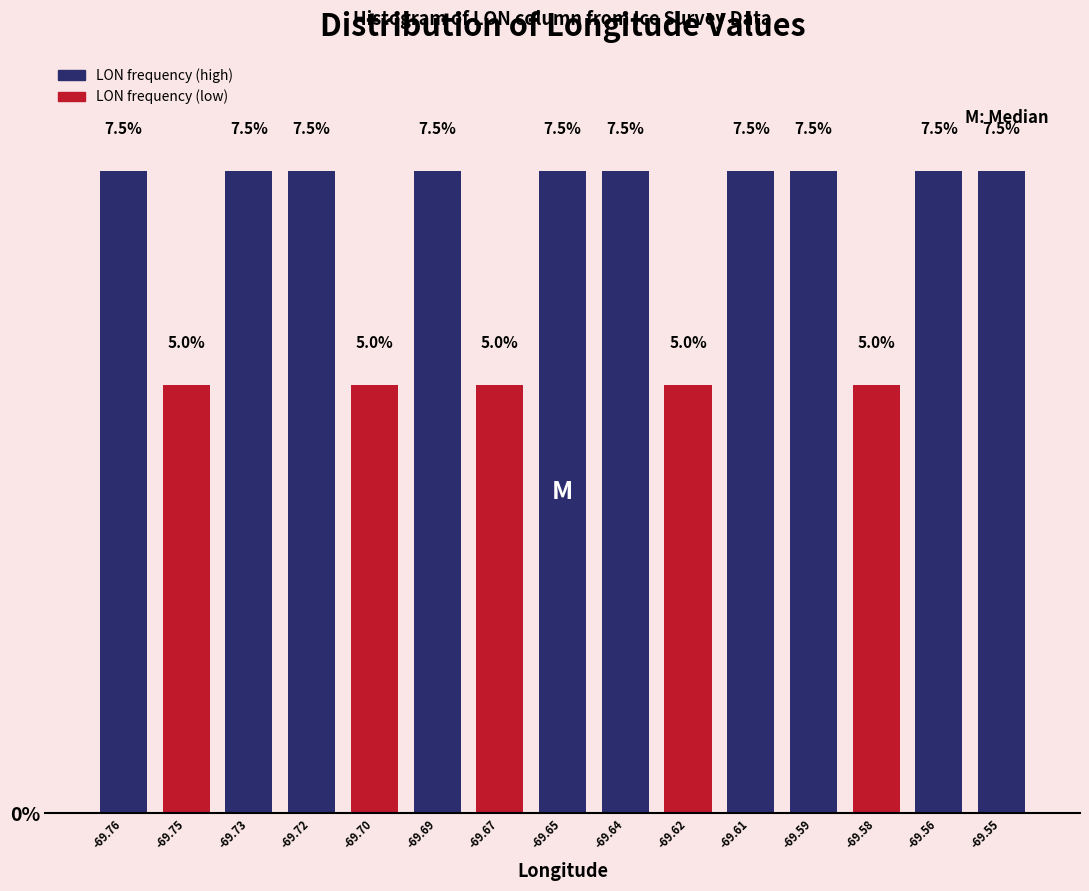

Reading left to right, extract all data points from this chart.

7.5	5.0	7.5	7.5	5.0	7.5	5.0	7.5	7.5	5.0	7.5	7.5	5.0	7.5	7.5